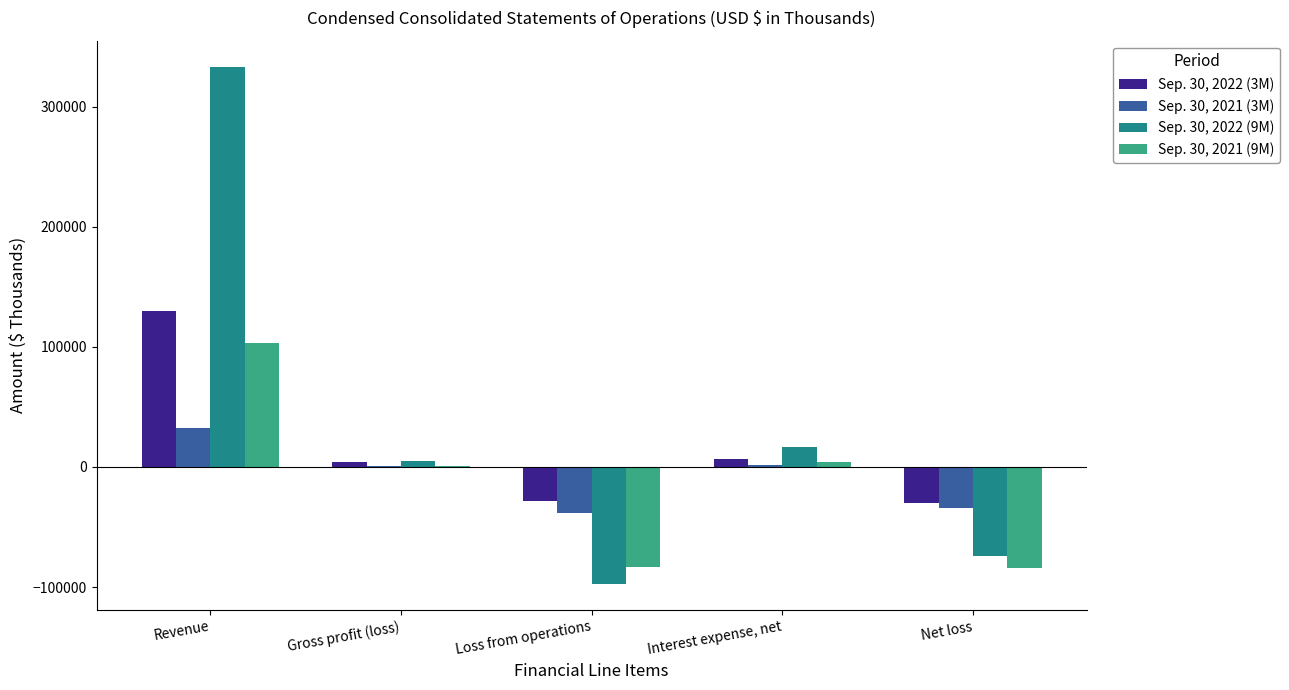

What is the maximum value shown in the chart?

333371